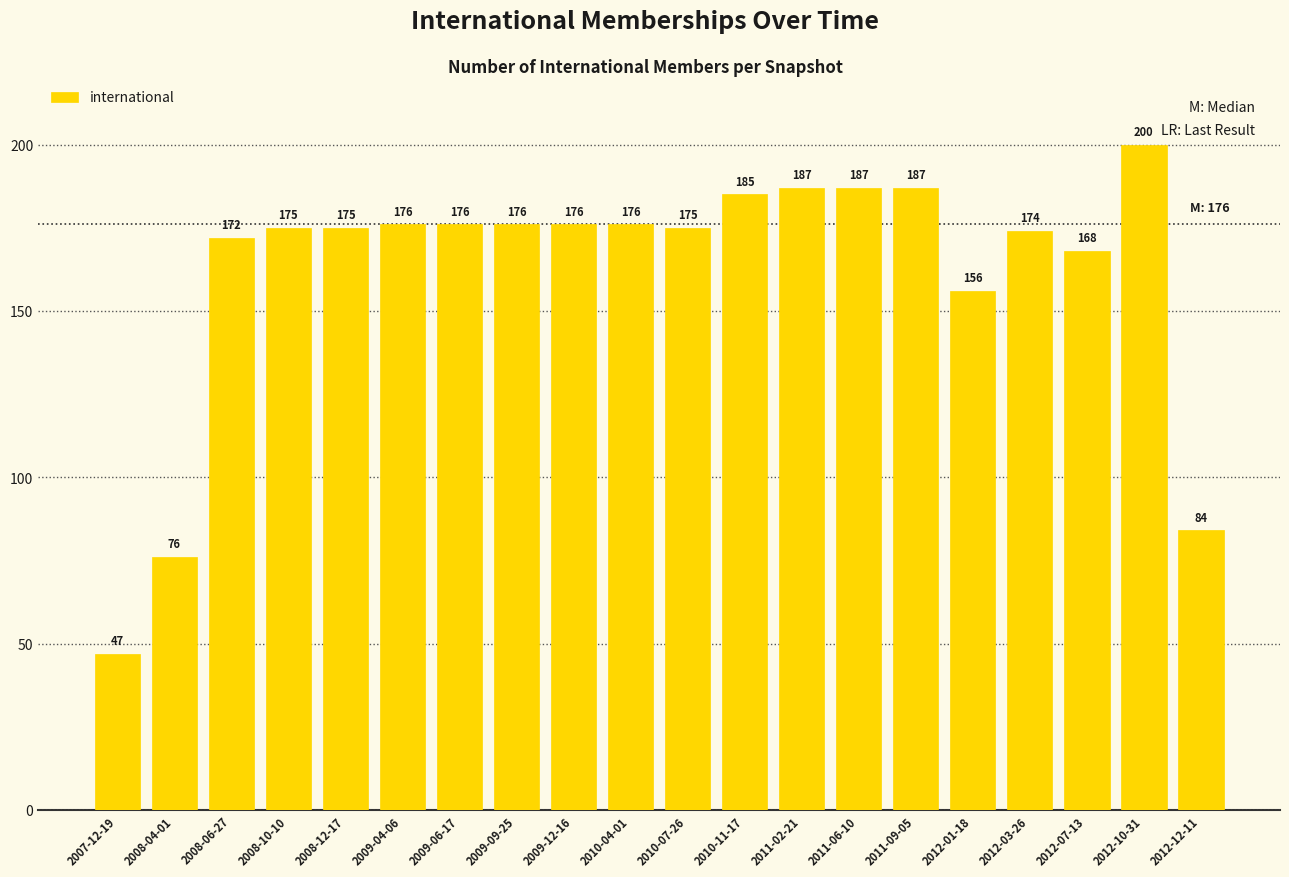

The value at 2012-01-18 is 266. True or false?

False